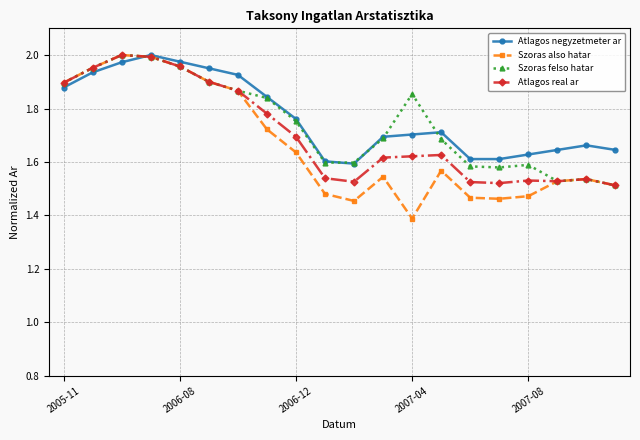

True or false: Atlagos negyzetmeter ar has more than 1 interior local peaks.

True